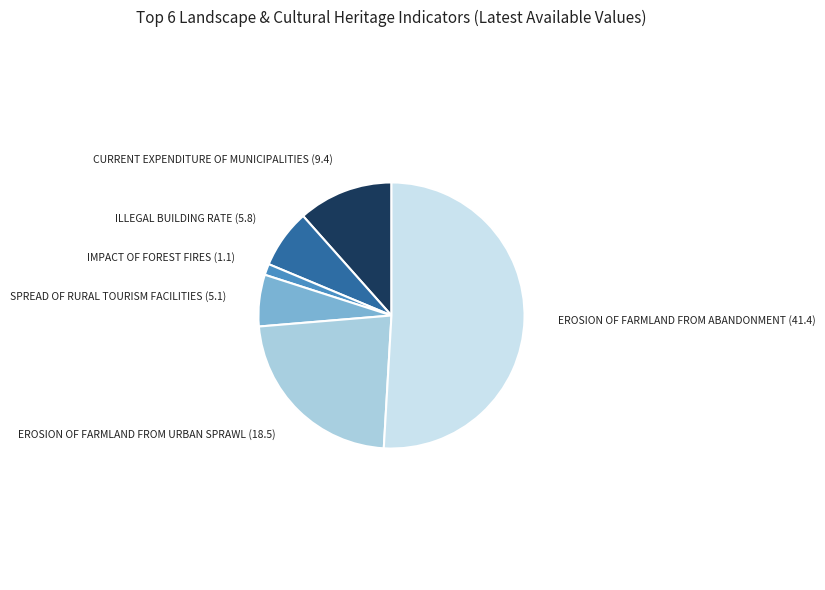

Is there a majority slice in this chart?

Yes